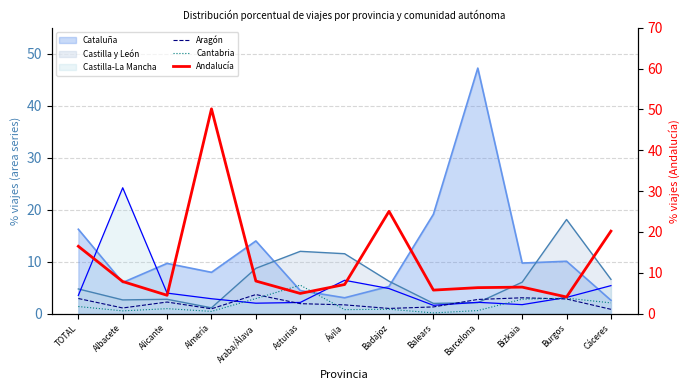

Where do Cantabria and Andalucía first cross each other?

Araba/Álava and Asturias